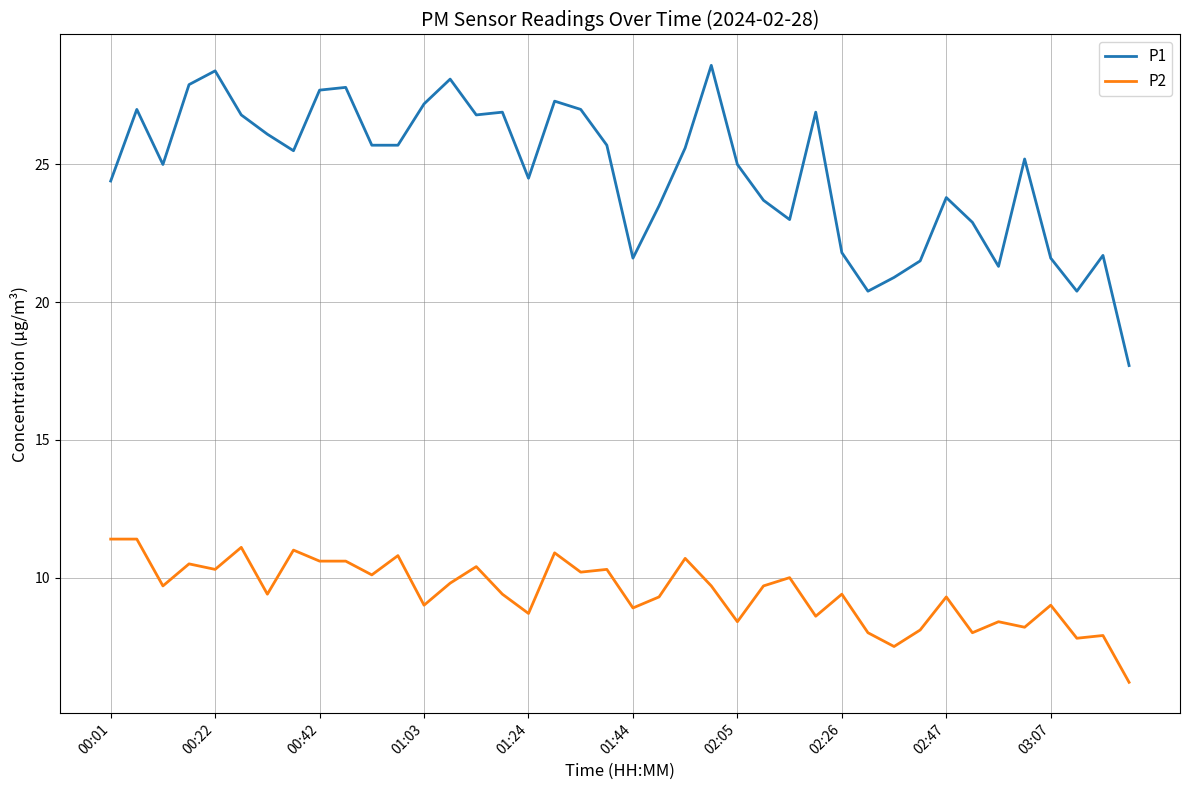

Which series has the widest spread of values?

P1